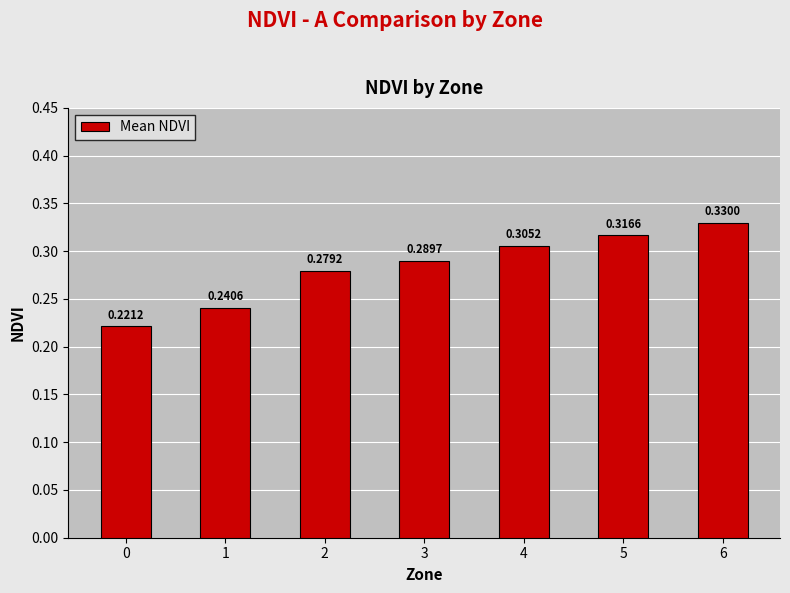

How many bars are there in total?

7